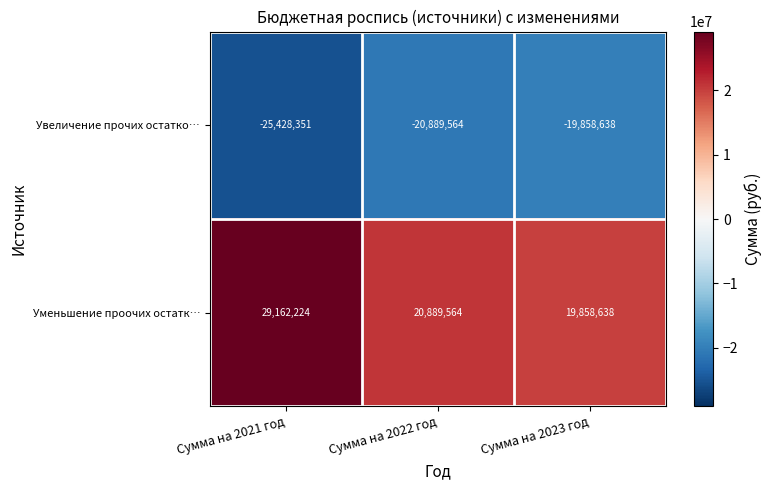

Read the Уменьшение проочих остатк… value at Сумма на 2021 год, to the nearest 100.

29162200